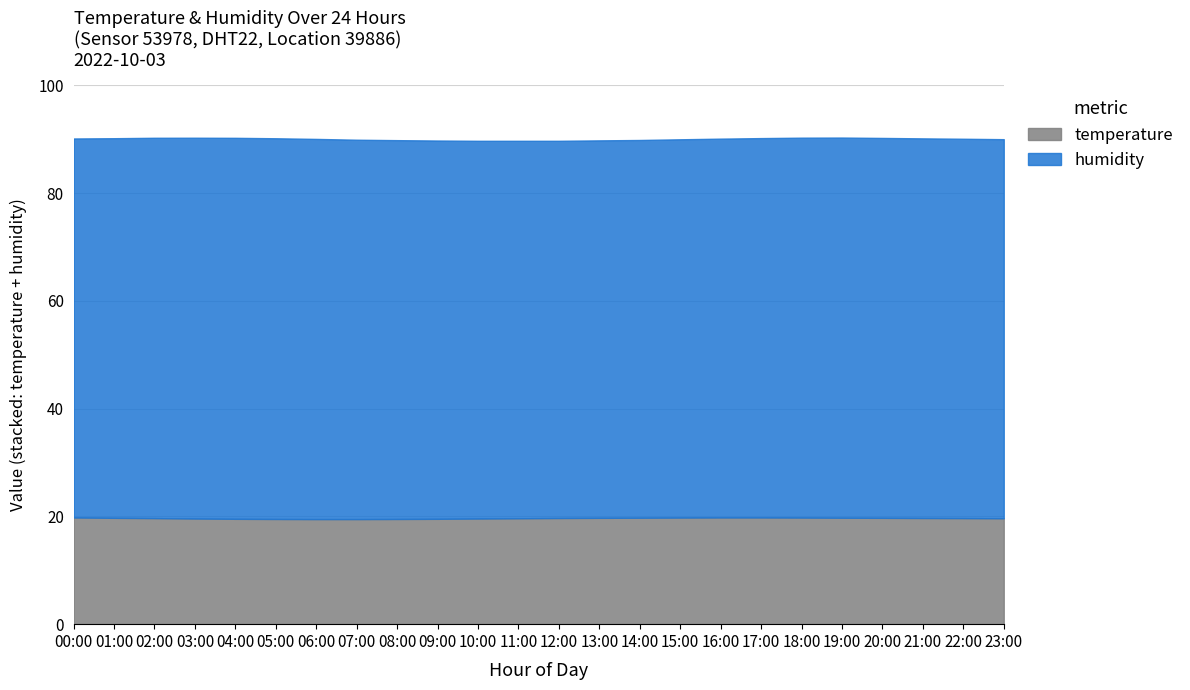

List the series in order of their peak value, highest first.

humidity, temperature